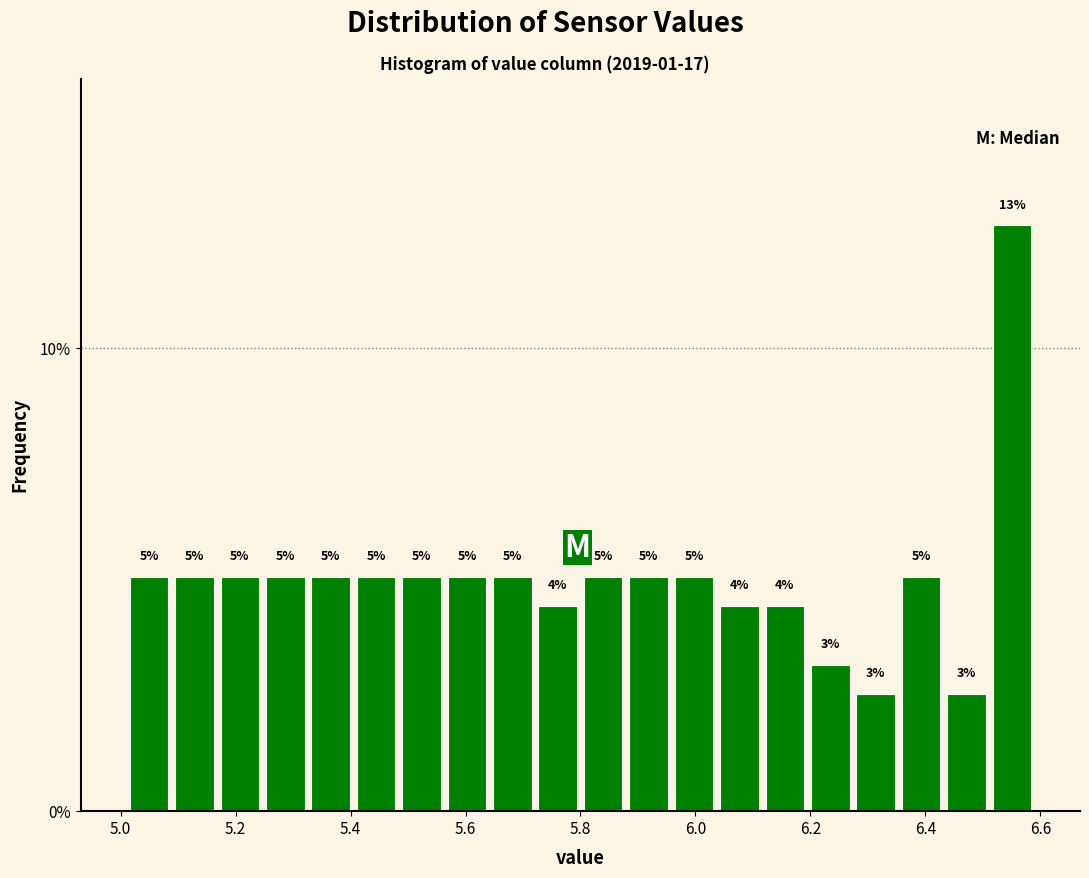

Around what value on the x-axis is the tallest bar? Give the approximate position of its centre, as read against the axis.

6.56